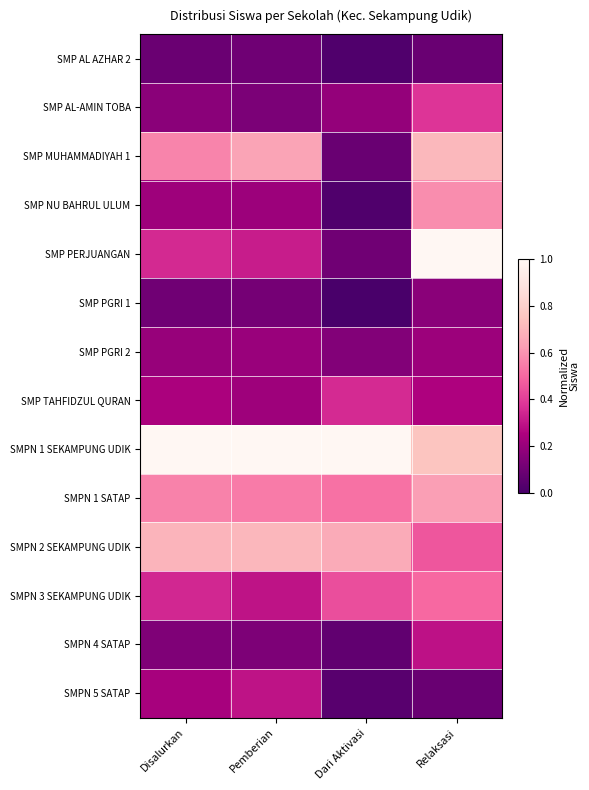

At Disalurkan, list the series in order from smallest to largest.

SMP AL AZHAR 2, SMP PGRI 1, SMPN 4 SATAP, SMP AL-AMIN TOBA, SMP PGRI 2, SMP NU BAHRUL ULUM, SMPN 5 SATAP, SMP TAHFIDZUL QURAN, SMPN 3 SEKAMPUNG UDIK, SMP PERJUANGAN, SMPN 1 SATAP, SMP MUHAMMADIYAH 1, SMPN 2 SEKAMPUNG UDIK, SMPN 1 SEKAMPUNG UDIK